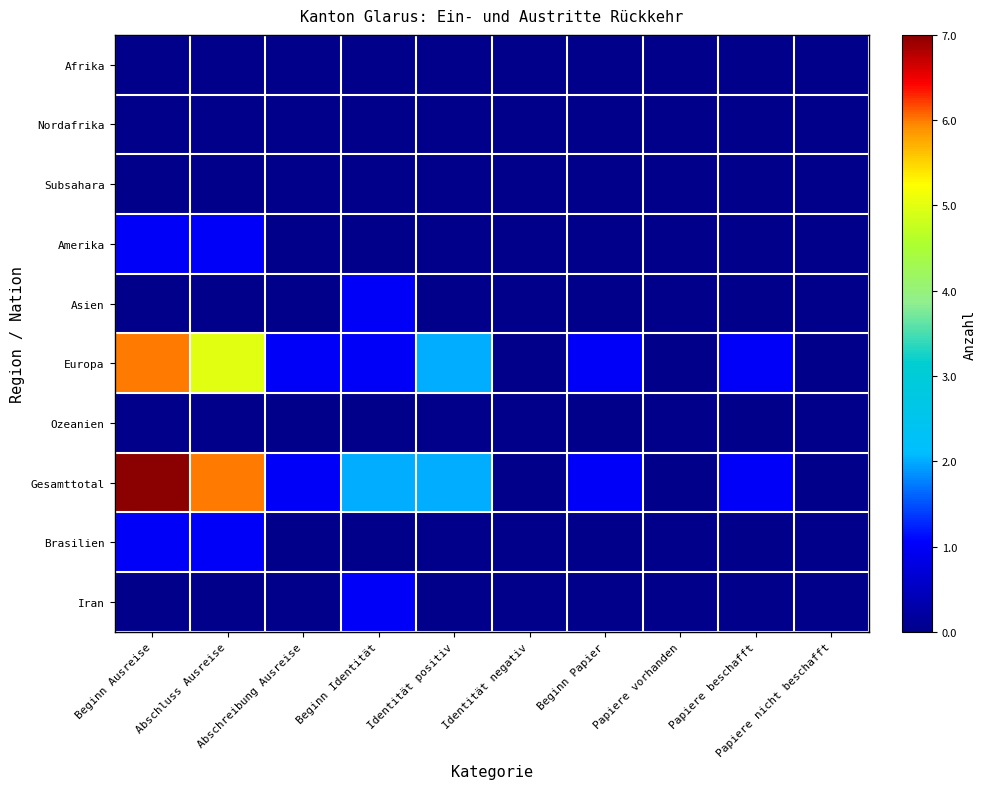

How many series are shown in this chart?

10